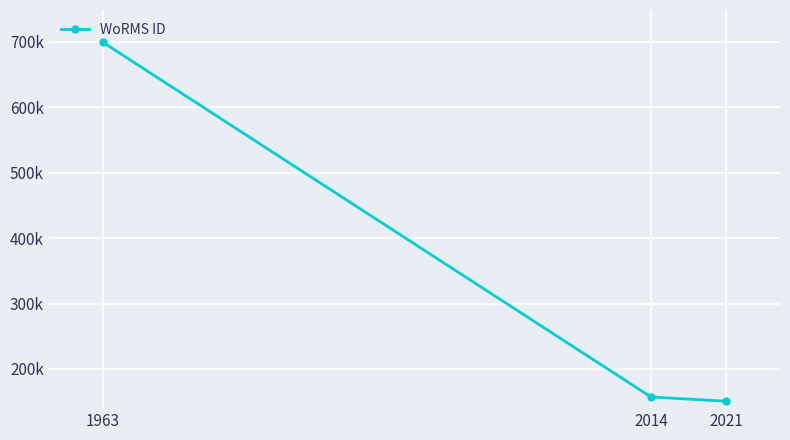

Does the chart have visible grid lines?

Yes